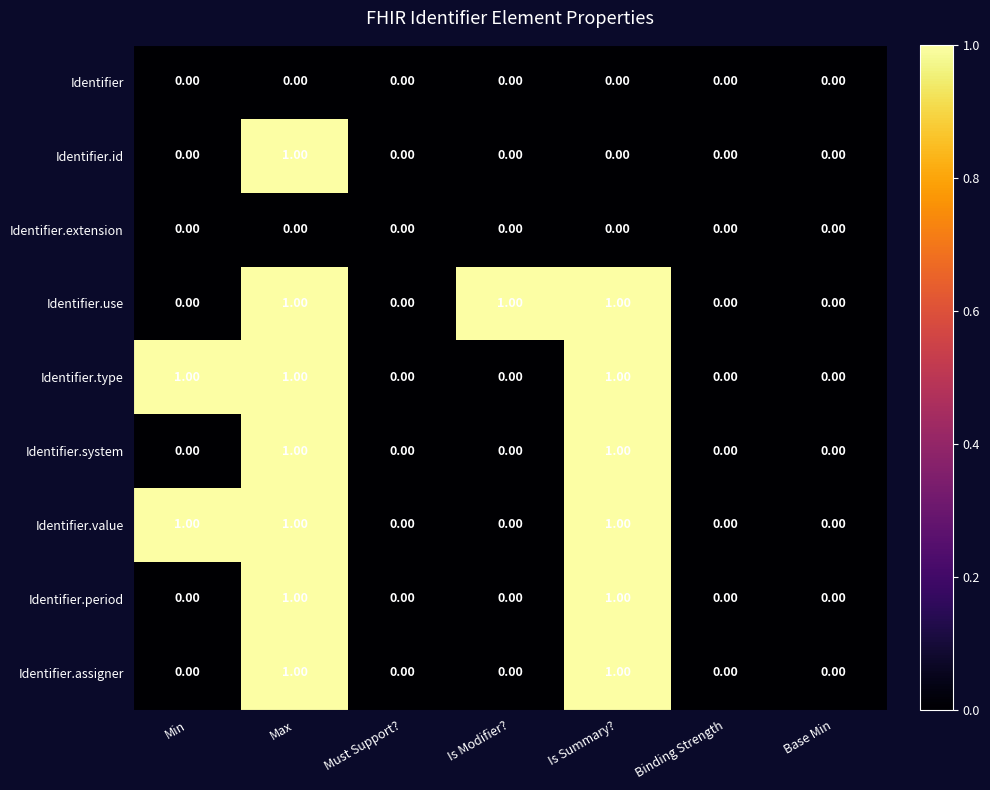

At which category is the sum across all series the highest?

Max